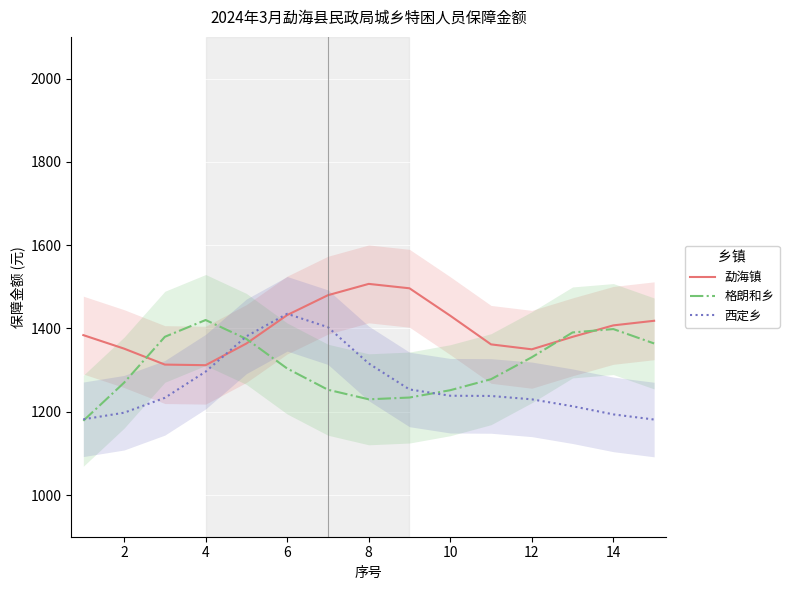

What is the highest value of the 格朗和乡 series?

1420.3